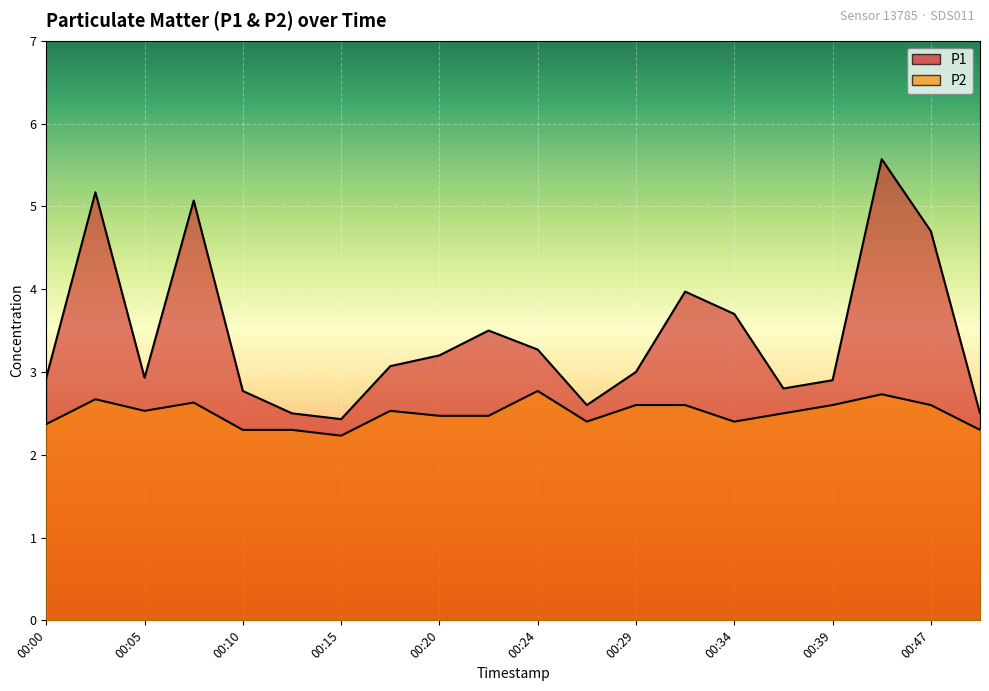

How many lines are shown in the chart?

2